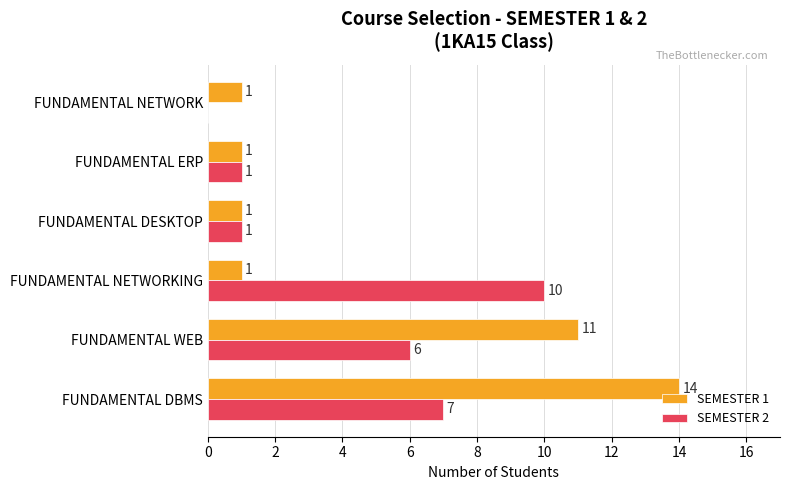

What is the sum of all SEMESTER 1 values?

29